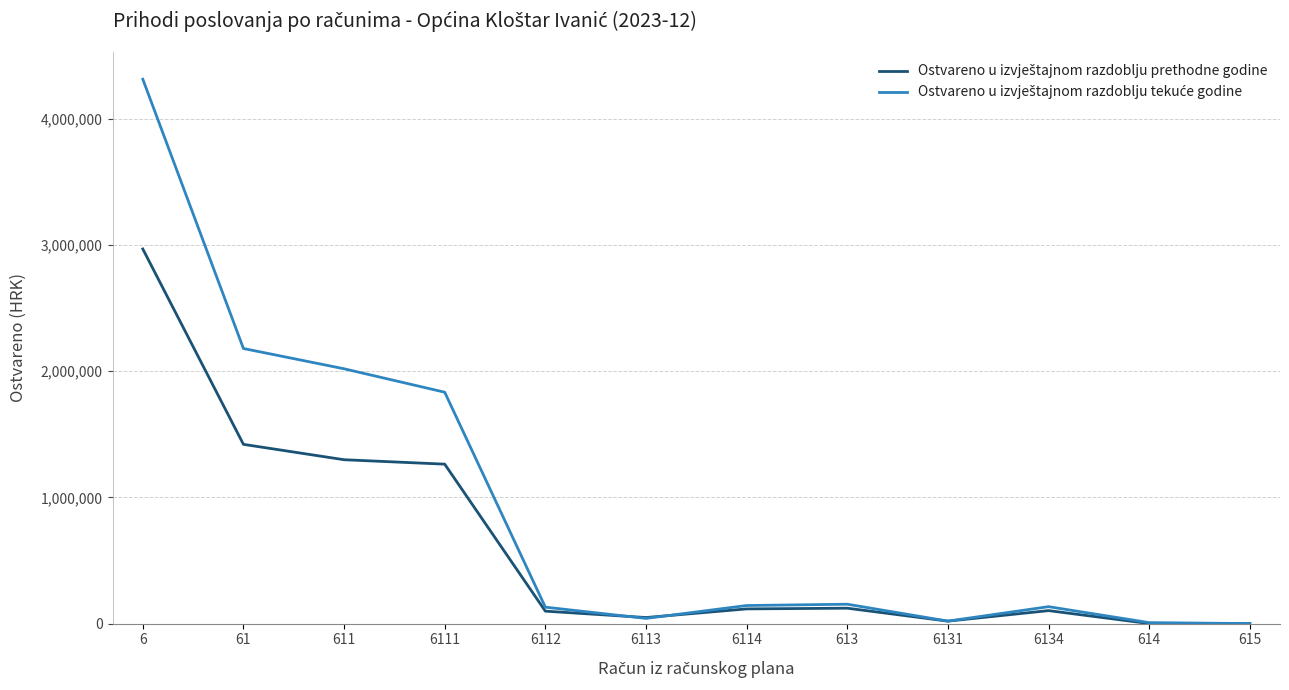

What is the total value across all series at 6111?

3095037.6